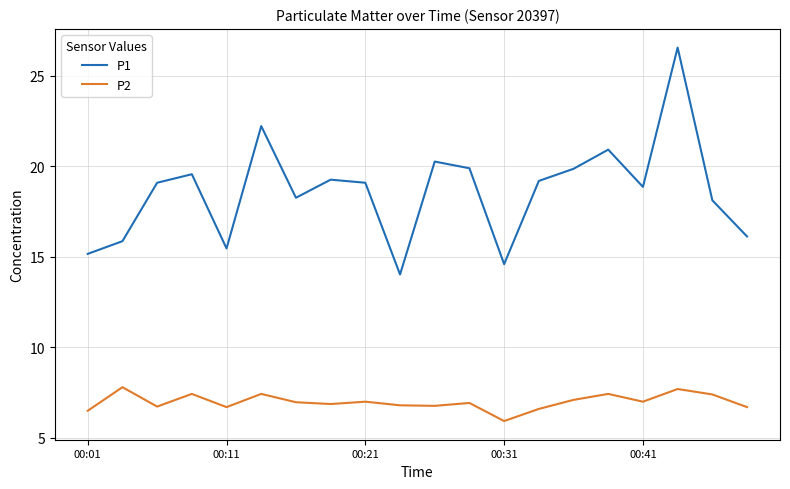

Which series has the largest total across all categories?

P1